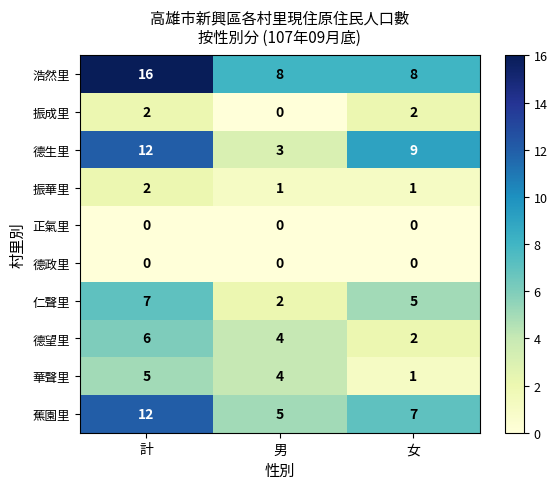

How many values in the 振華里 series exceed 1?

1